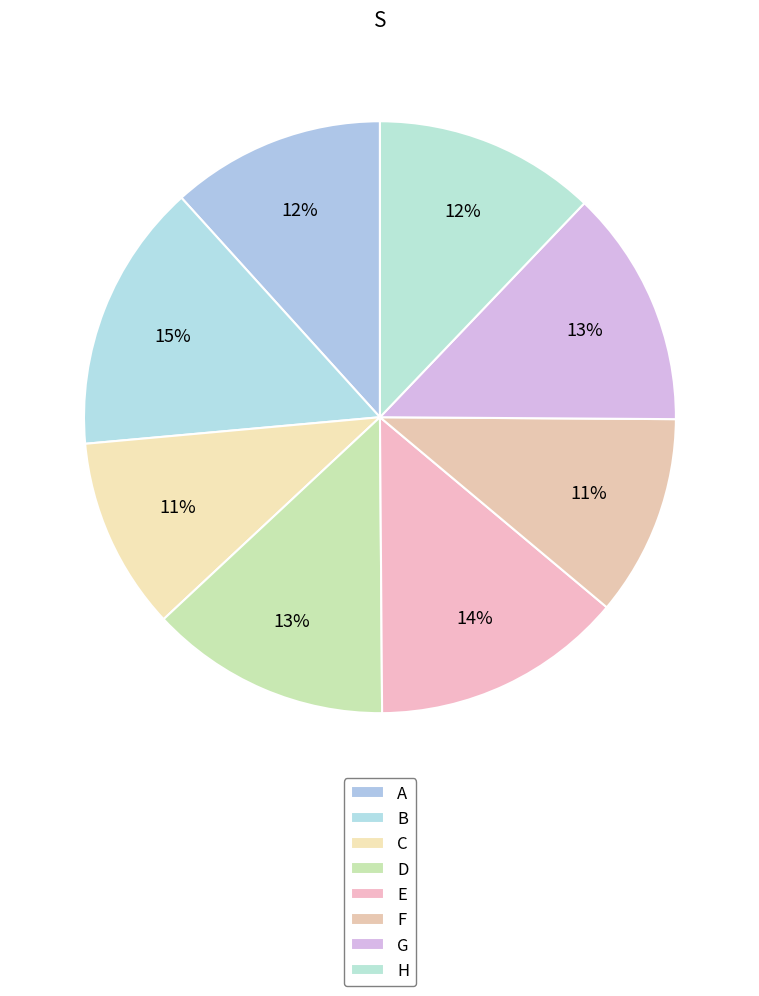

How many segments does this pie chart have?

8